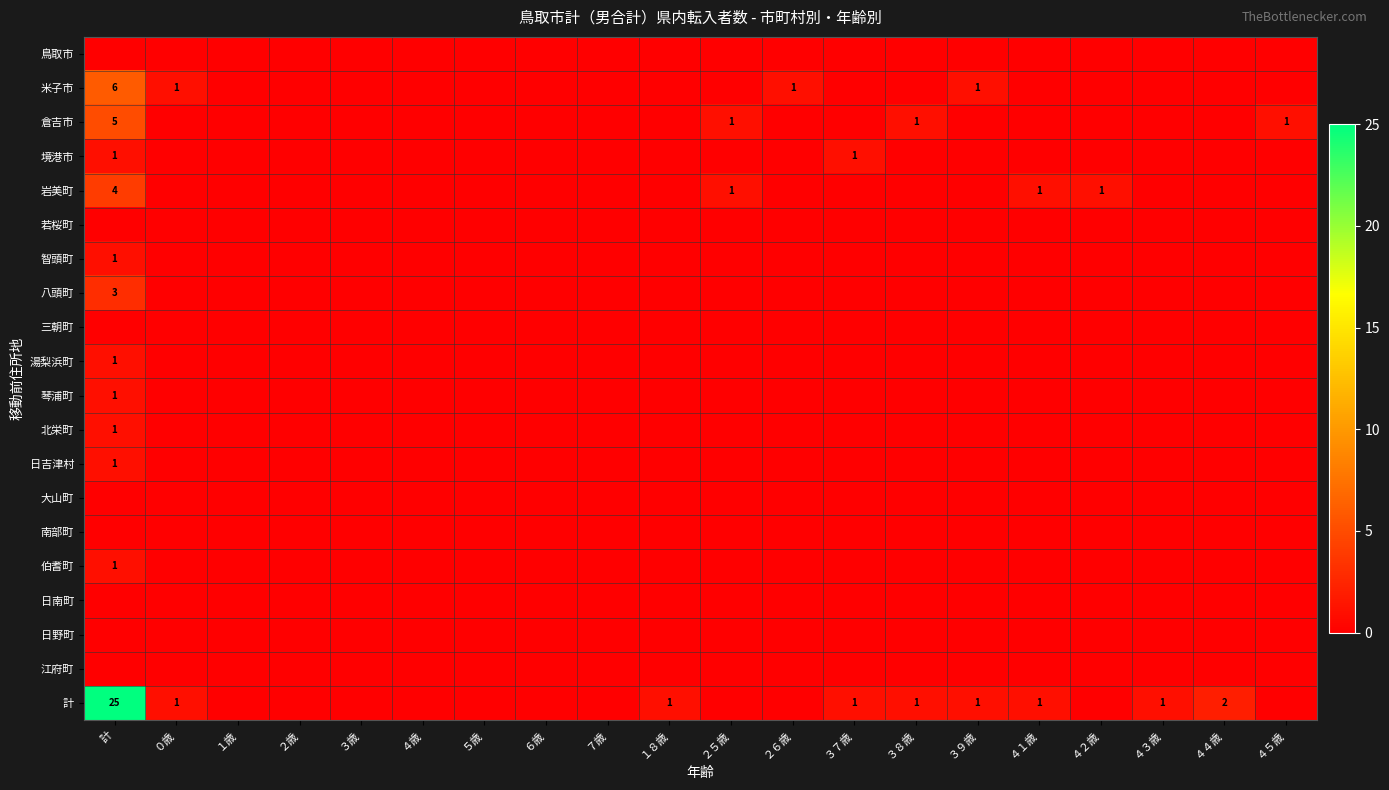

Which series has the widest spread of values?

計